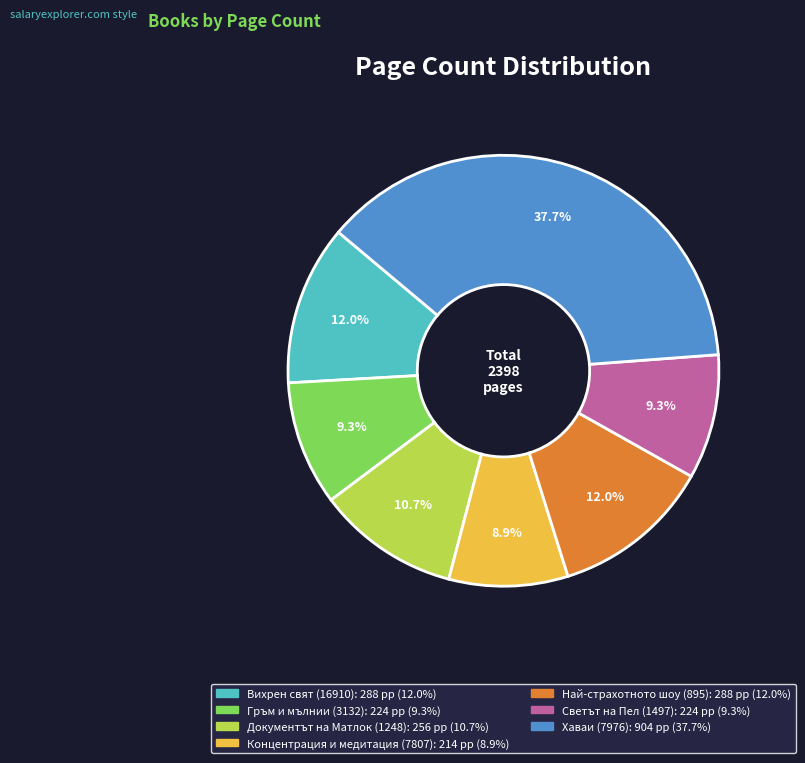

To the nearest percent, what is the difference between the largest and smallest slice percentages?

29%